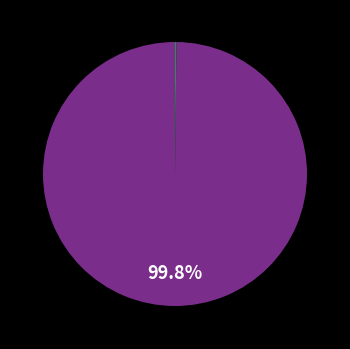

Is there a majority slice in this chart?

Yes